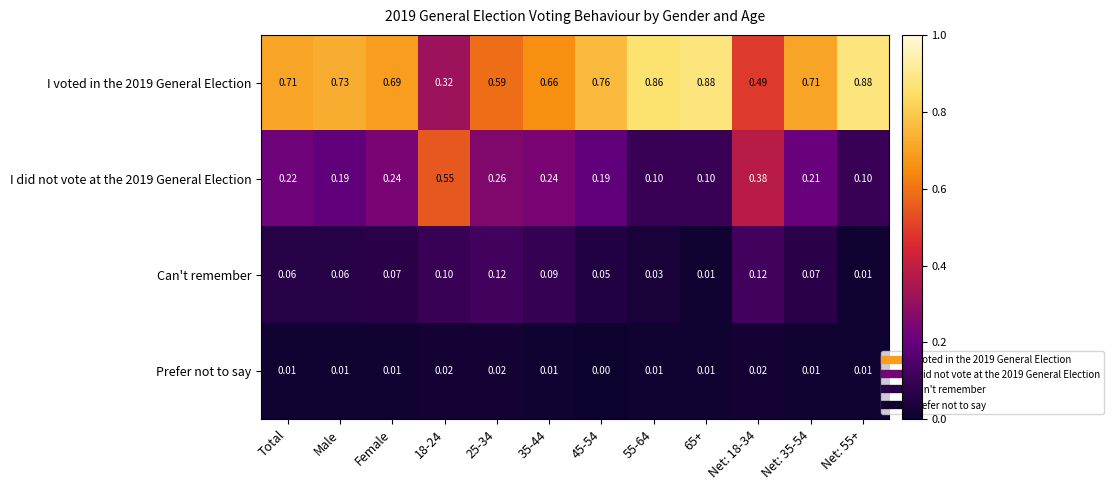

Is the value of Can't remember at Net: 55+ greater than the value of I voted in the 2019 General Election at Total?

No